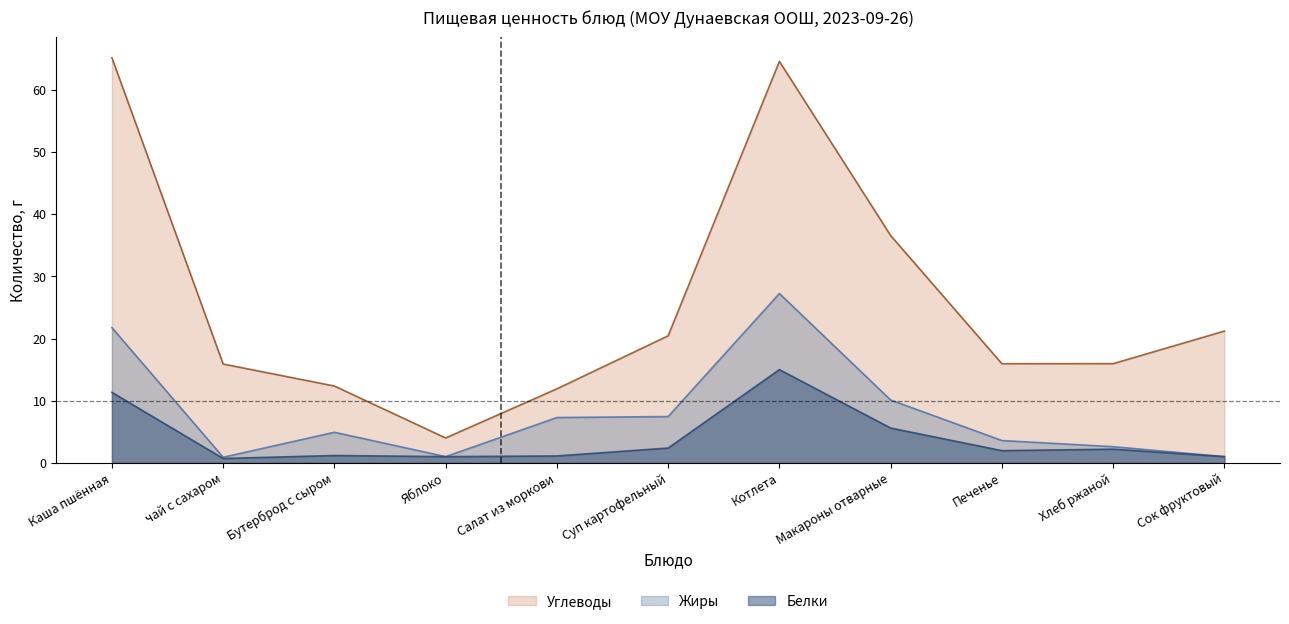

What is the average value of the Углеводы series?

25.8